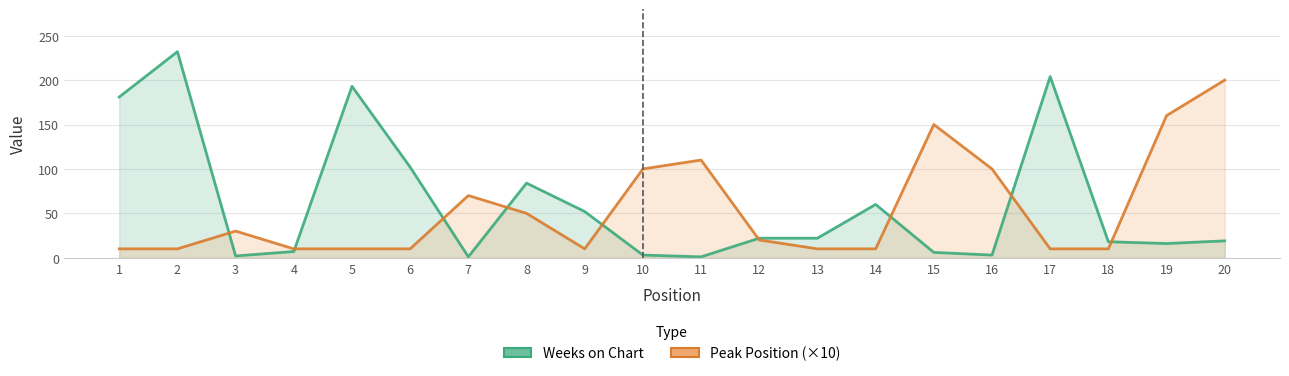

At which label does Peak Position (×10) first exceed 20?

3